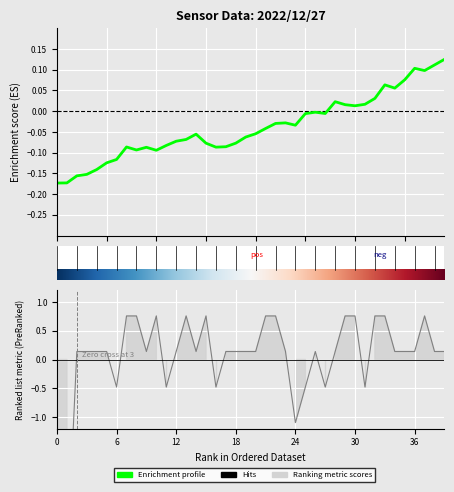

What is the maximum value shown in the chart?

0.8